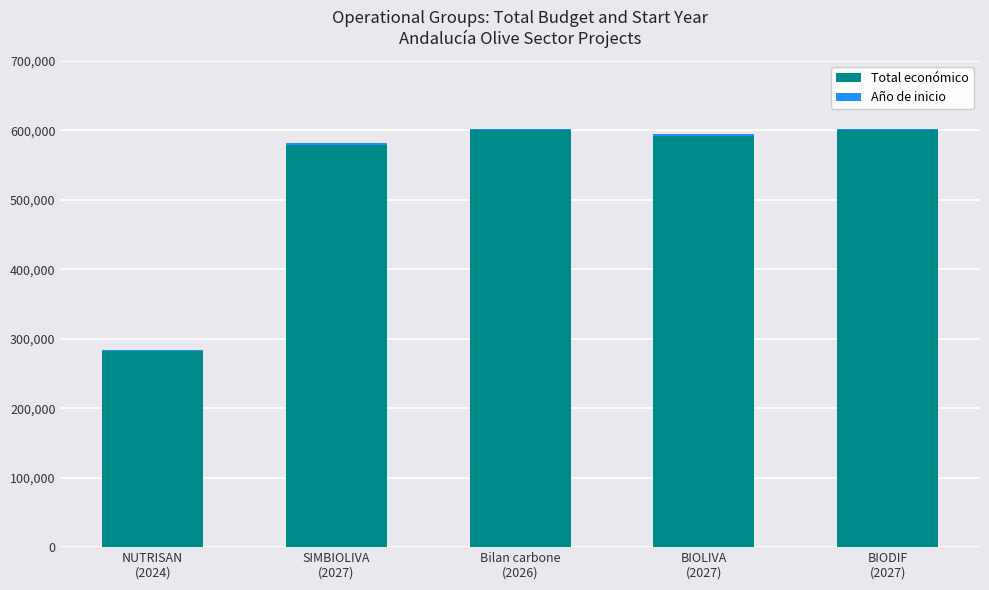

What is the sum of all Total económico values?

2654010